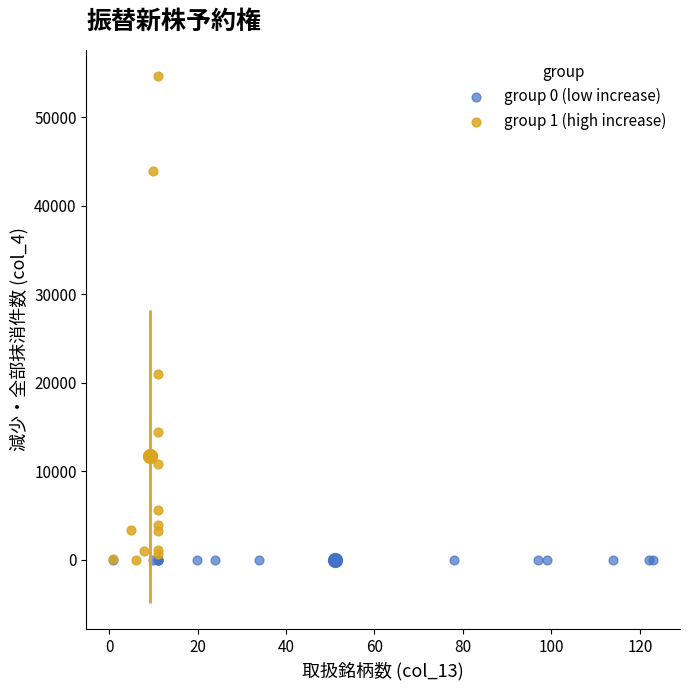

Which series has the widest spread of Y values?

group 1 (high increase)